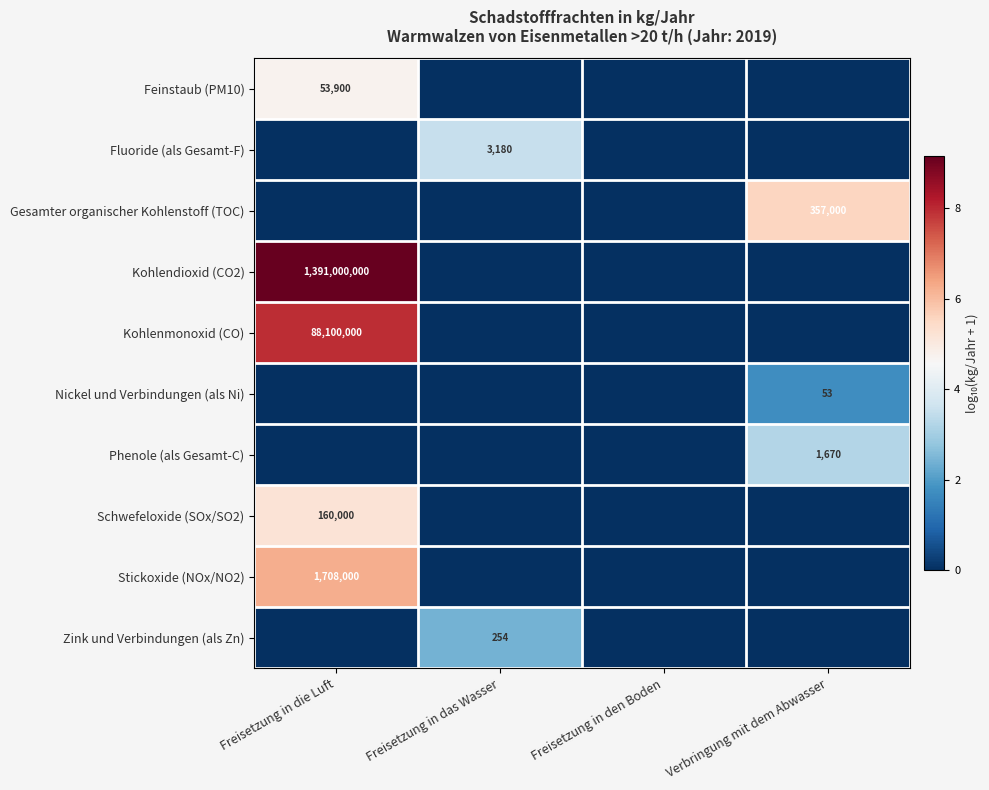

The Zink und Verbindungen (als Zn) series shows 414 at Freisetzung in das Wasser. True or false?

False